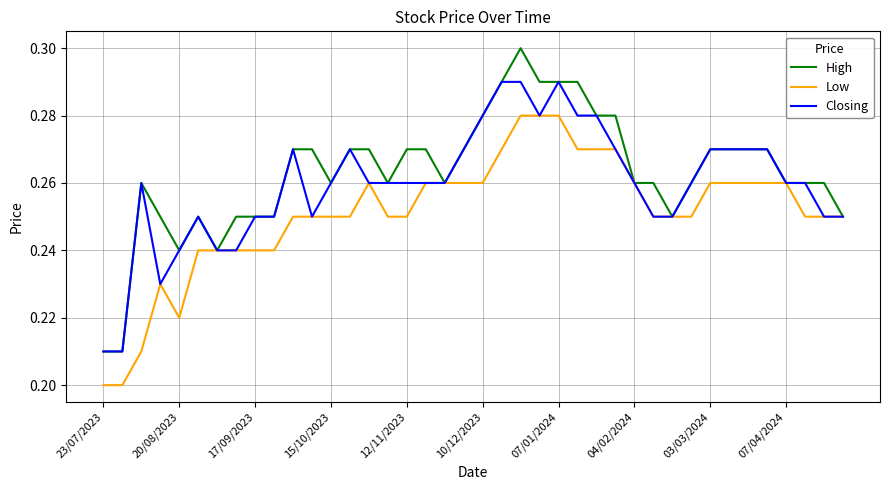

Rank the series by their maximum value, from highest to lowest.

High, Closing, Low